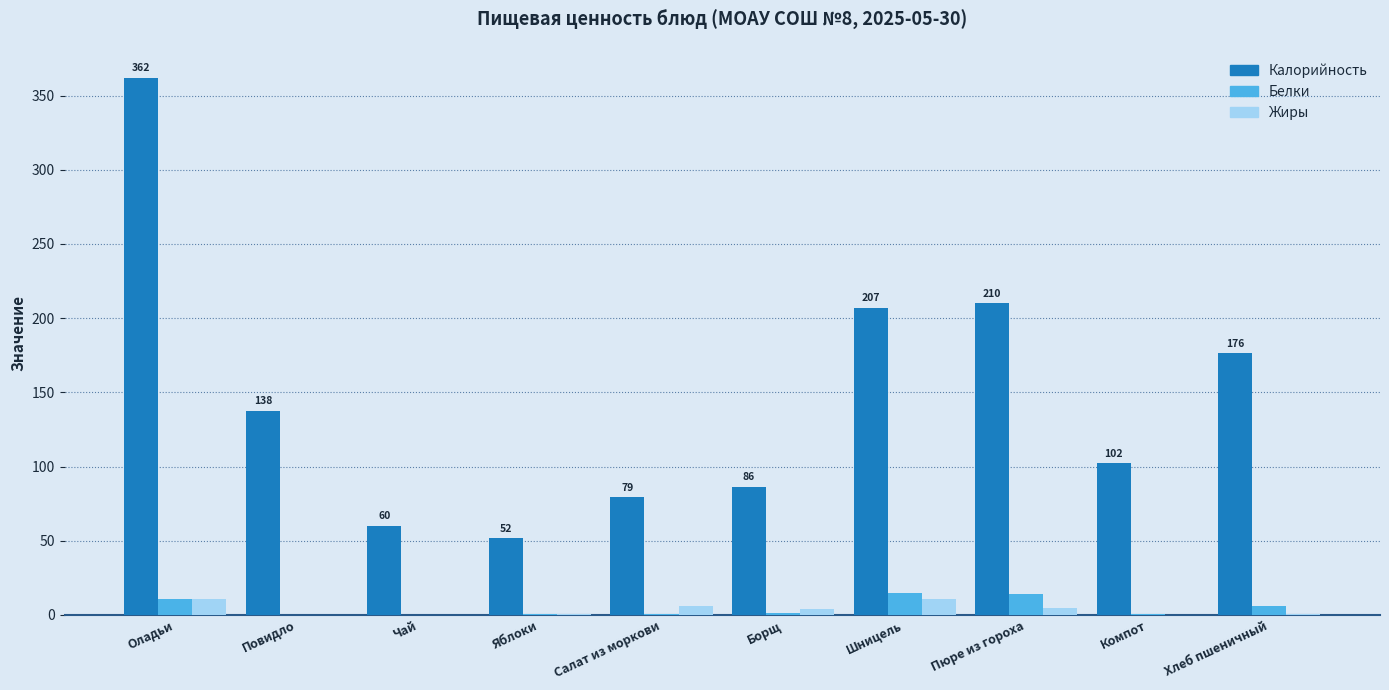

True or false: Жиры has a value of 10.8 at Оладьи.

True